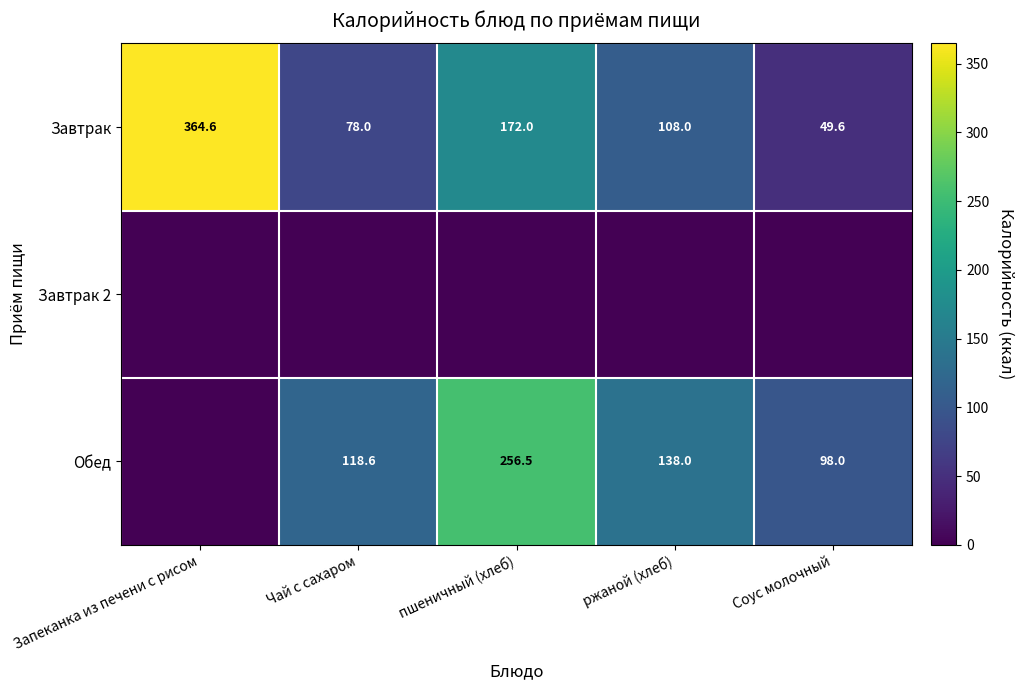

Which label corresponds to the smallest value in the chart?

Запеканка из печени с рисом